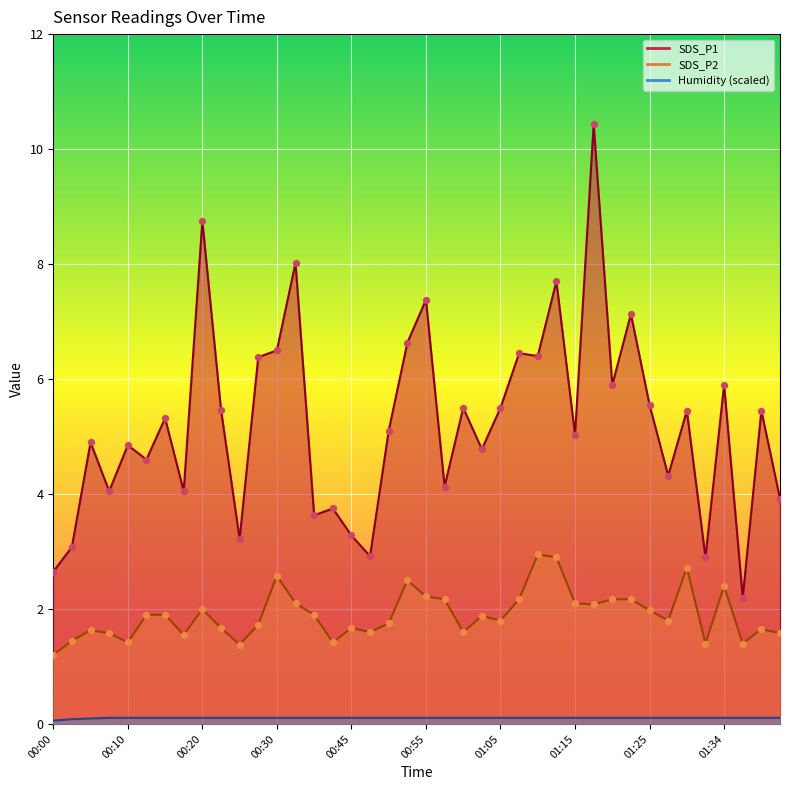

Which series has the largest total across all categories?

SDS_P1